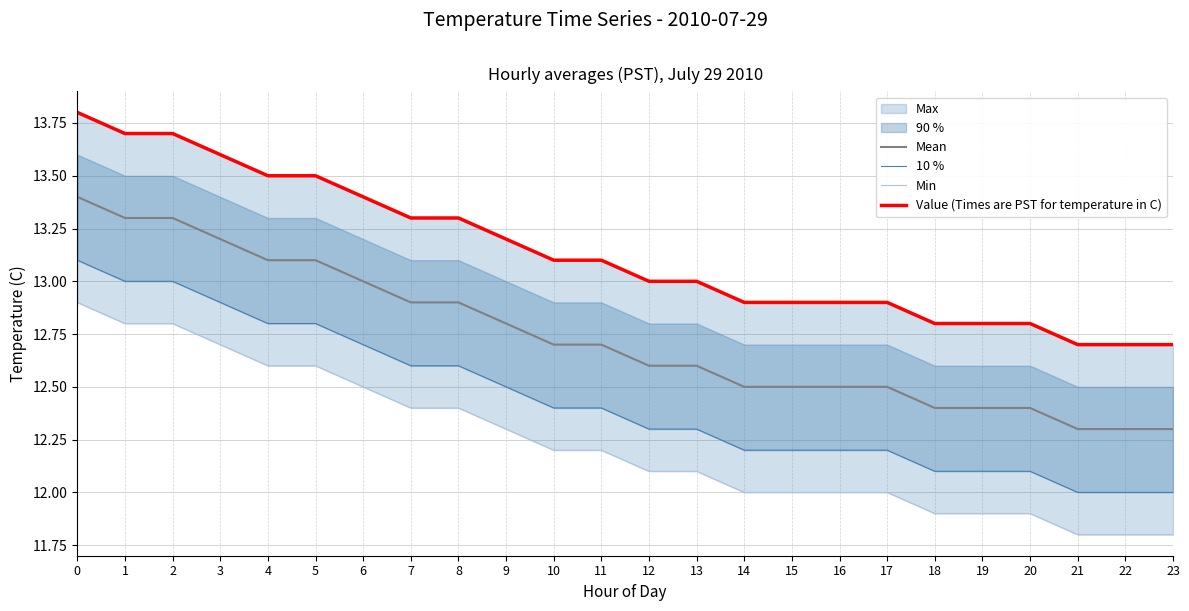

True or false: Mean and Min intersect in this chart.

False